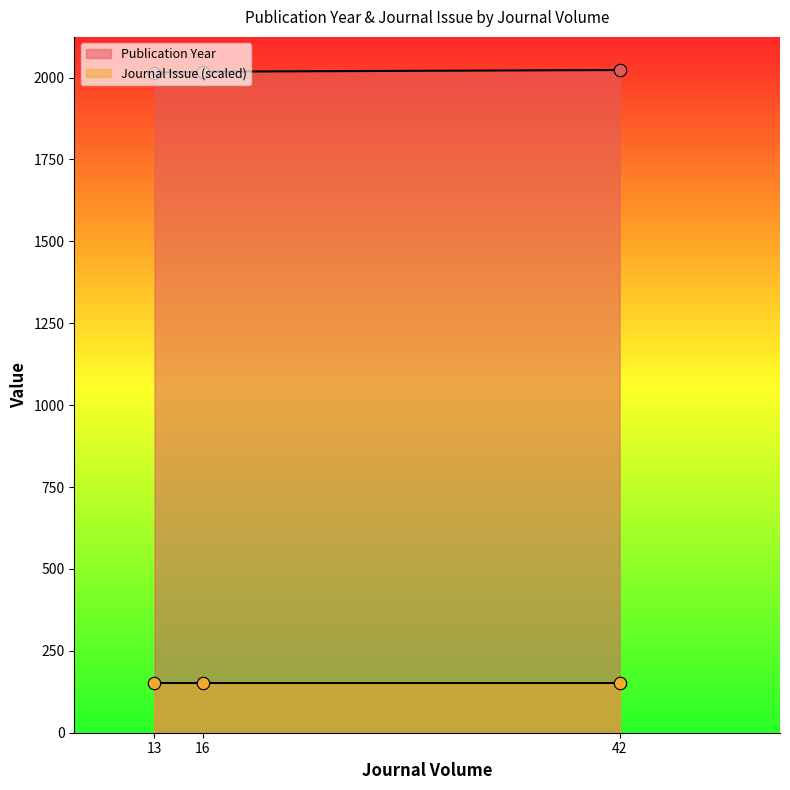

What is the change in value from 13 to 16?

+3